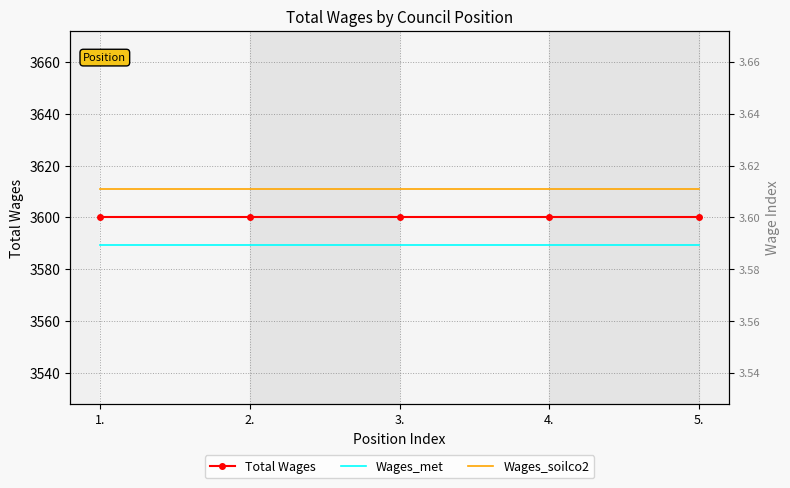

What is the lowest value of the Wages_met series?

3589.2